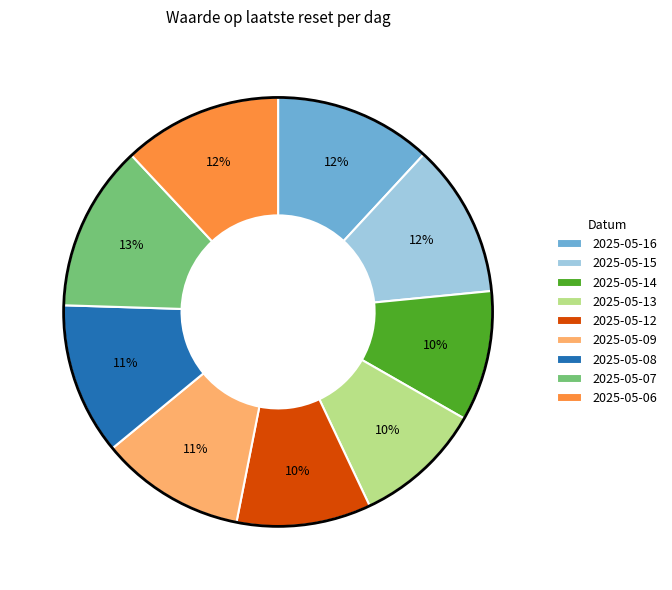

Is it true that 2025-05-08 is 11% of the pie?

True